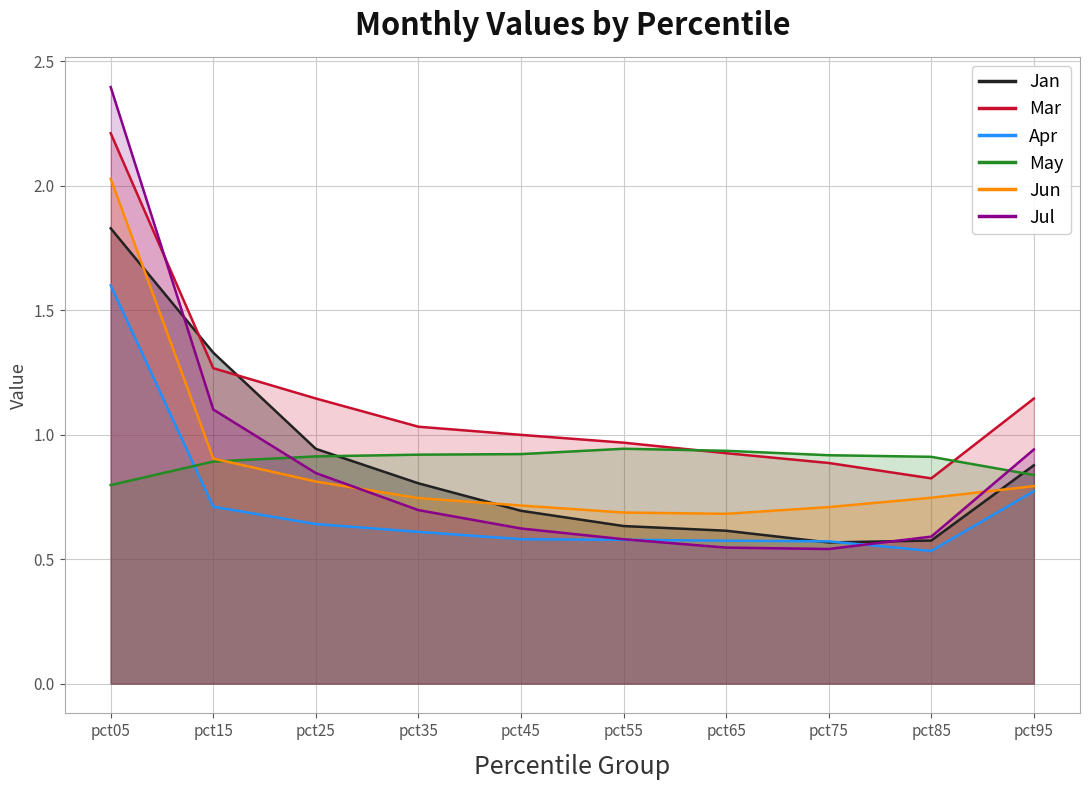

List the series in order of their peak value, highest first.

Jul, Mar, Jun, Jan, Apr, May